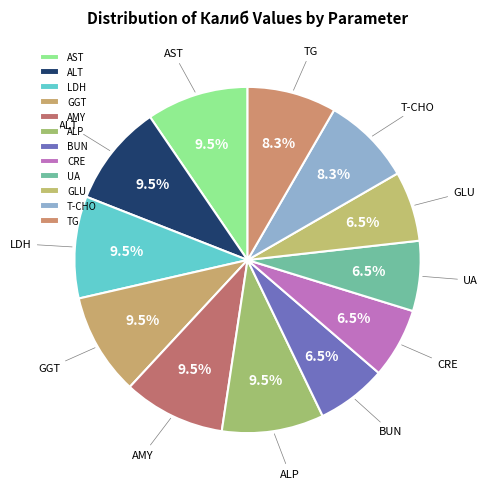

Does UA represent more than half of the total?

No